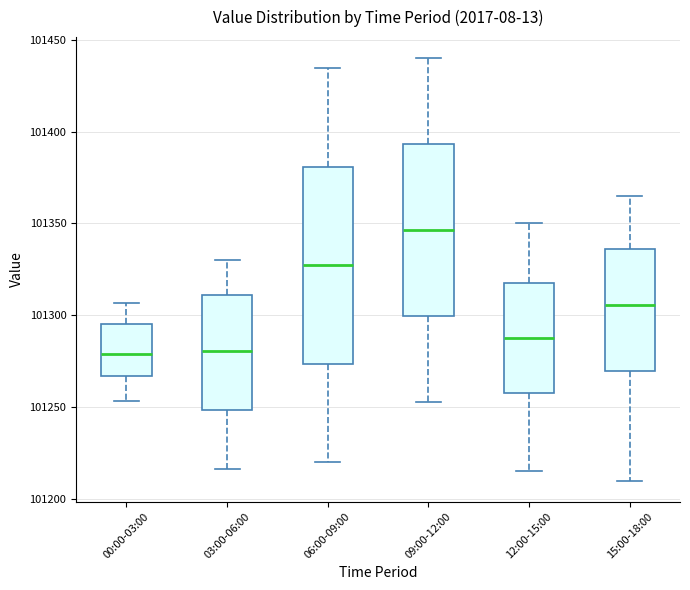

Which box's median line is the highest?

09:00-12:00